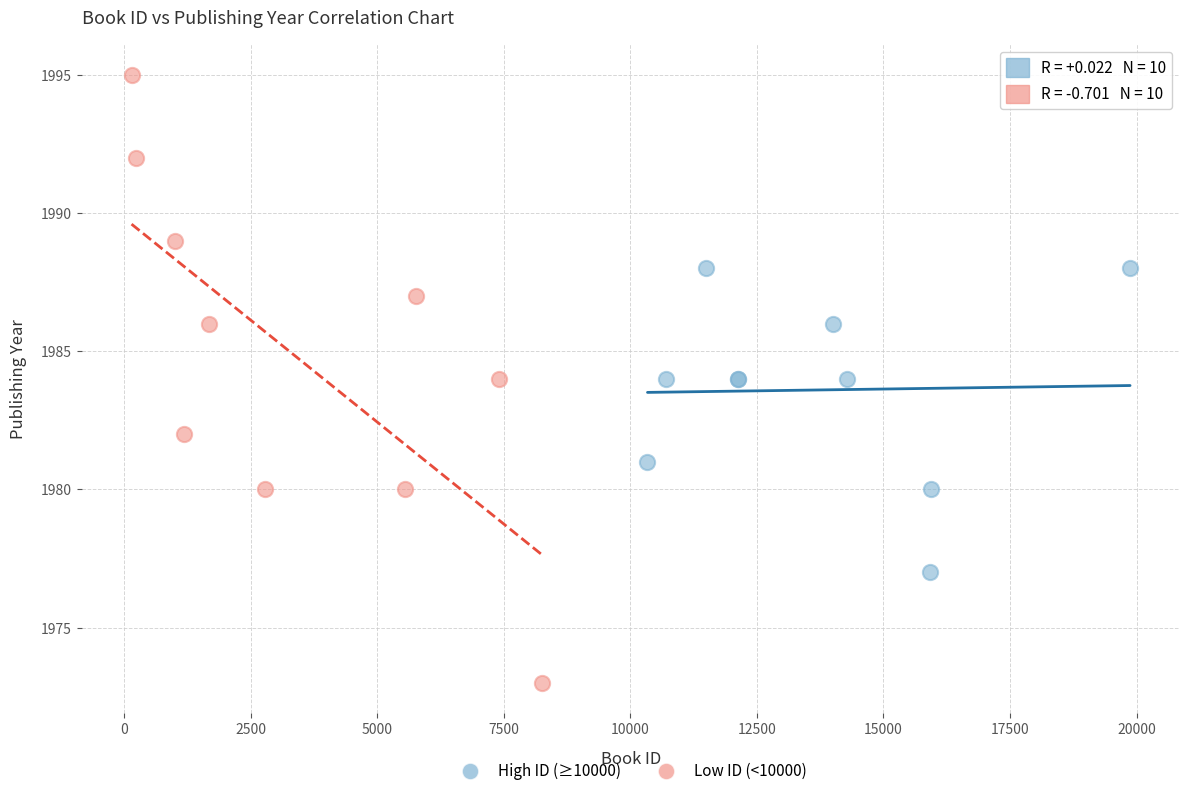

Which series has the widest spread of Y values?

Low ID (<10000)